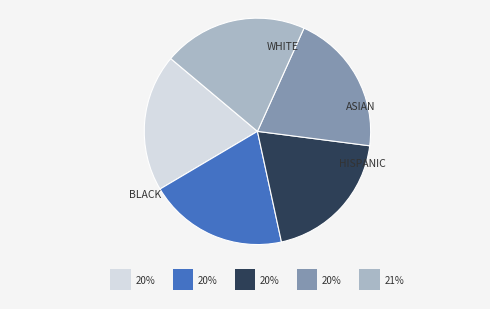

Does any single category account for the majority?

No